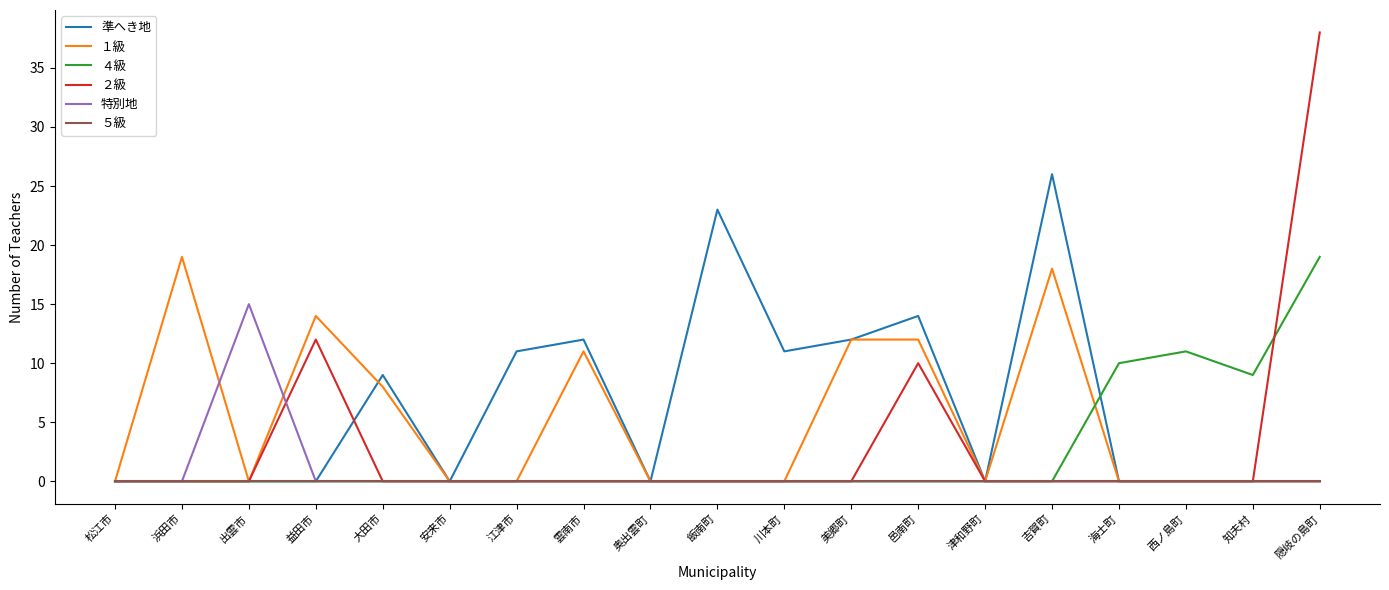

What is the difference between the second highest and second lowest values in the ２級 series?

12